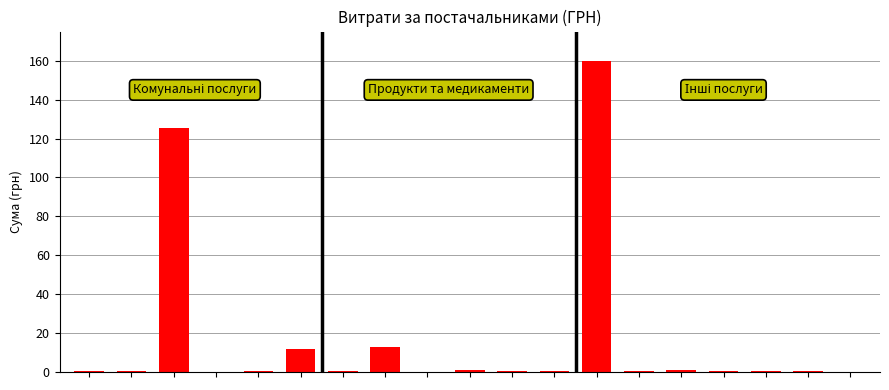

What is the maximum value shown in the chart?

160.0